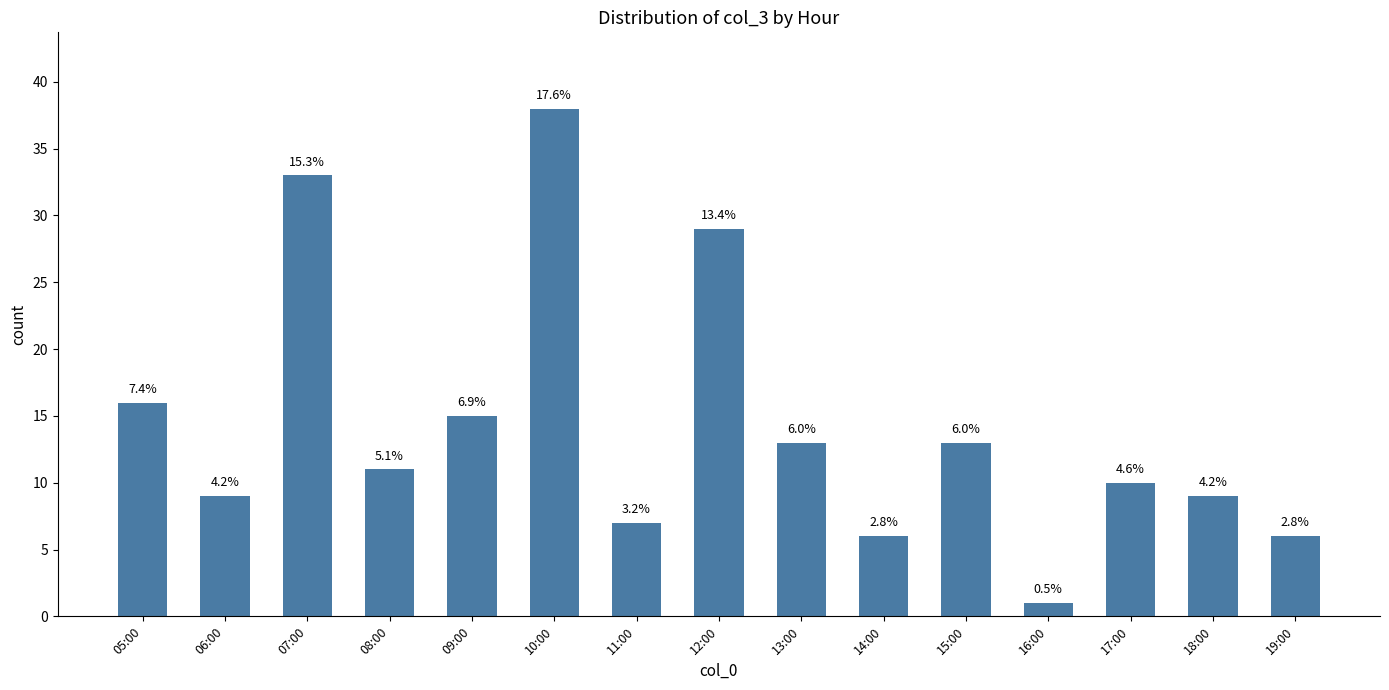

List the labels in order of value, largest first.

10:00, 07:00, 12:00, 05:00, 09:00, 13:00, 15:00, 08:00, 17:00, 06:00, 18:00, 11:00, 14:00, 19:00, 16:00